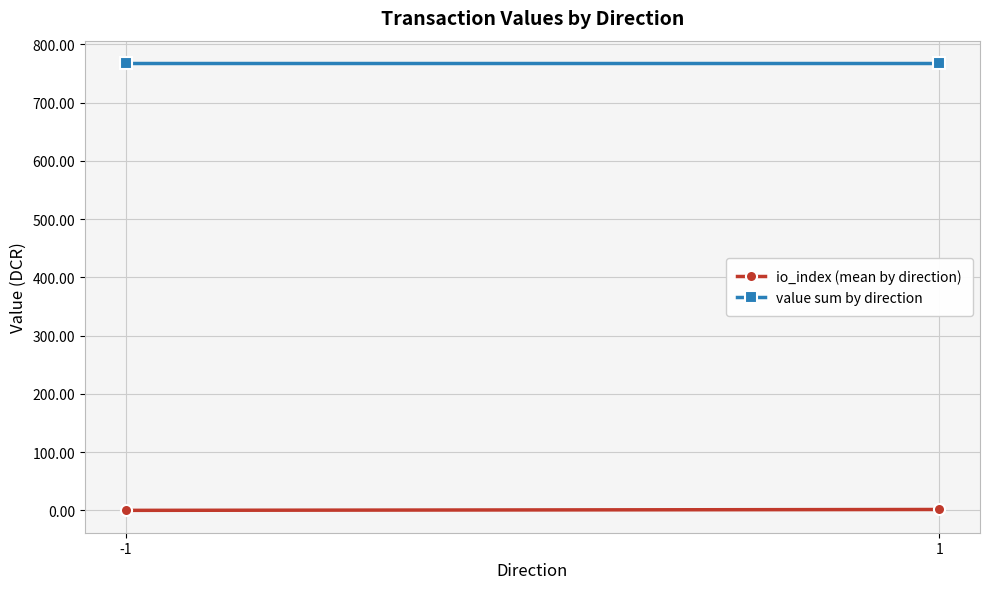

How many values in io_index (mean by direction) are above zero?

1